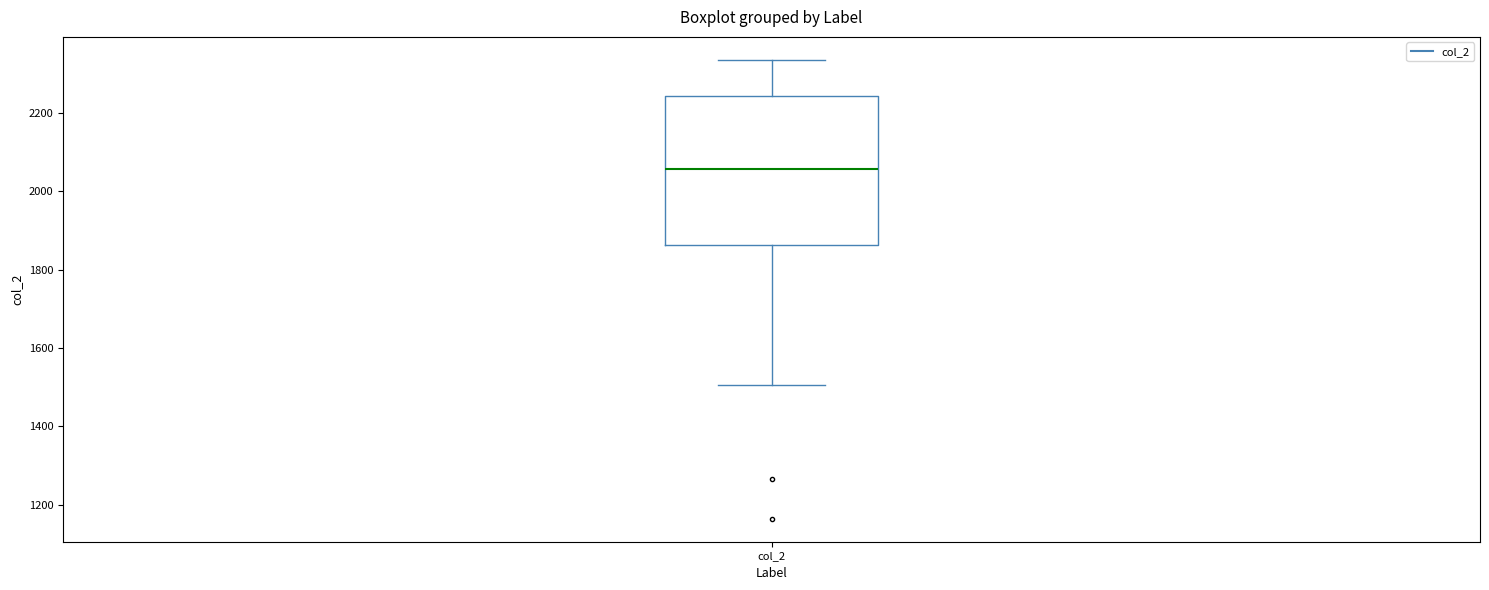

Where does the median line of the box for col_2 sit on the y-axis? The values are not printed on the chart, so give them approximately, as read against the axis.

2060